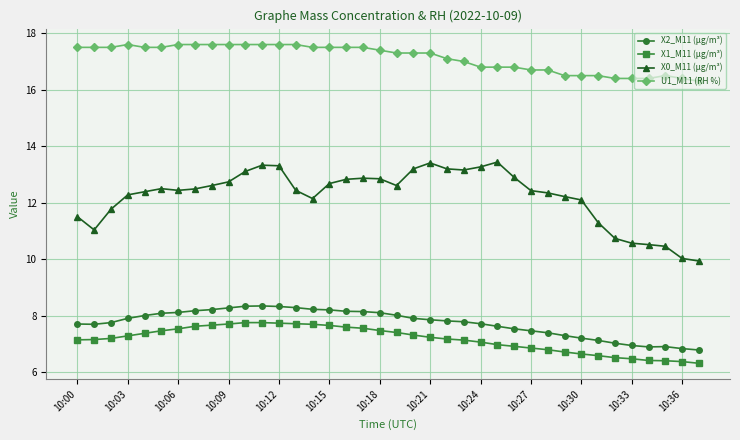

What is the average value of the X2_M11 (μg/m³) series?

7.7